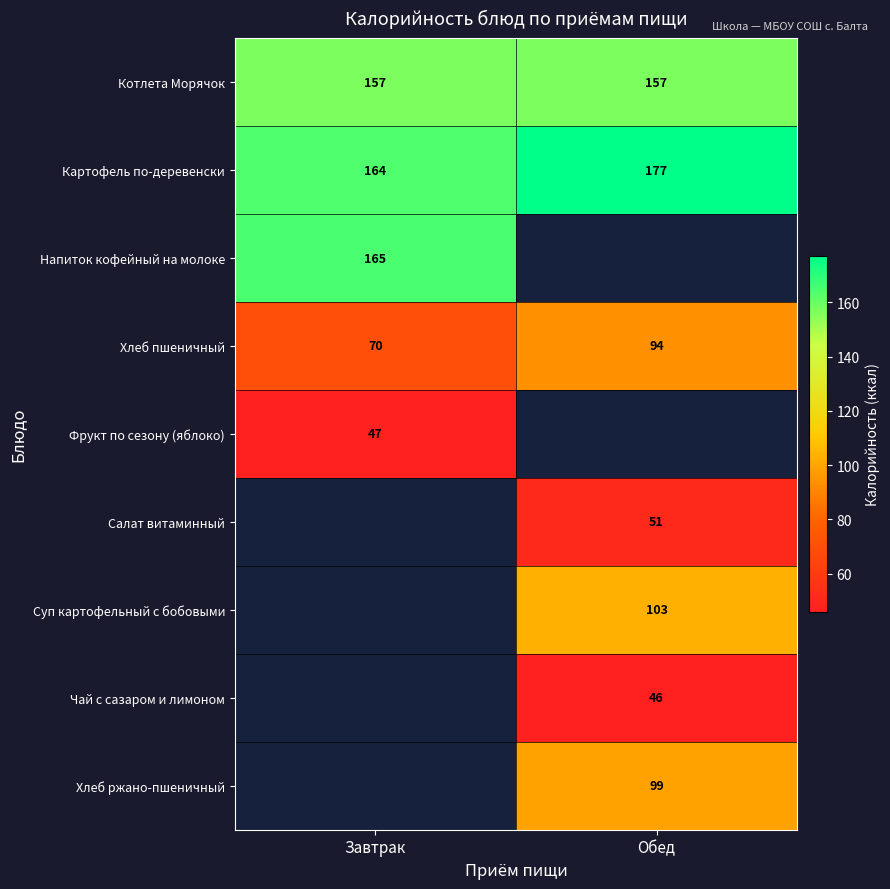

What is the sum of the Котлета Морячок values at Завтрак and Обед?

314